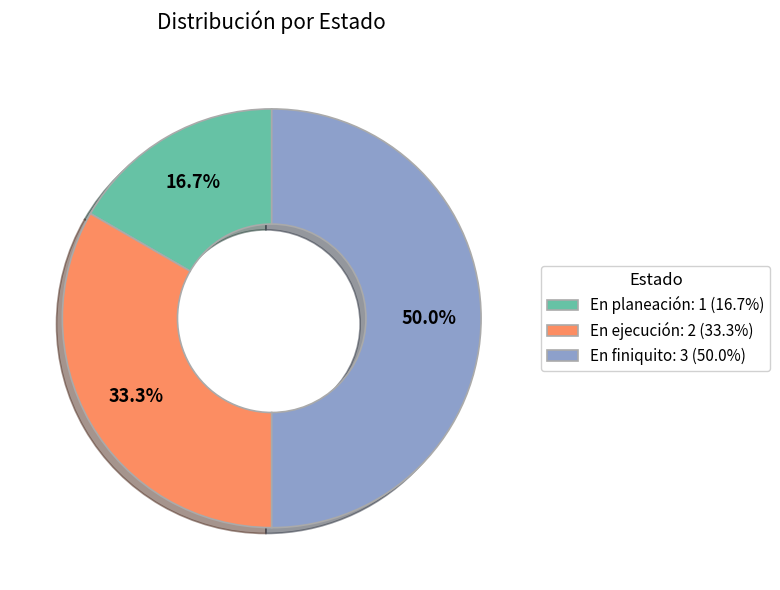

To the nearest percent, what is the combined percentage of En planeación and En ejecución?

50%